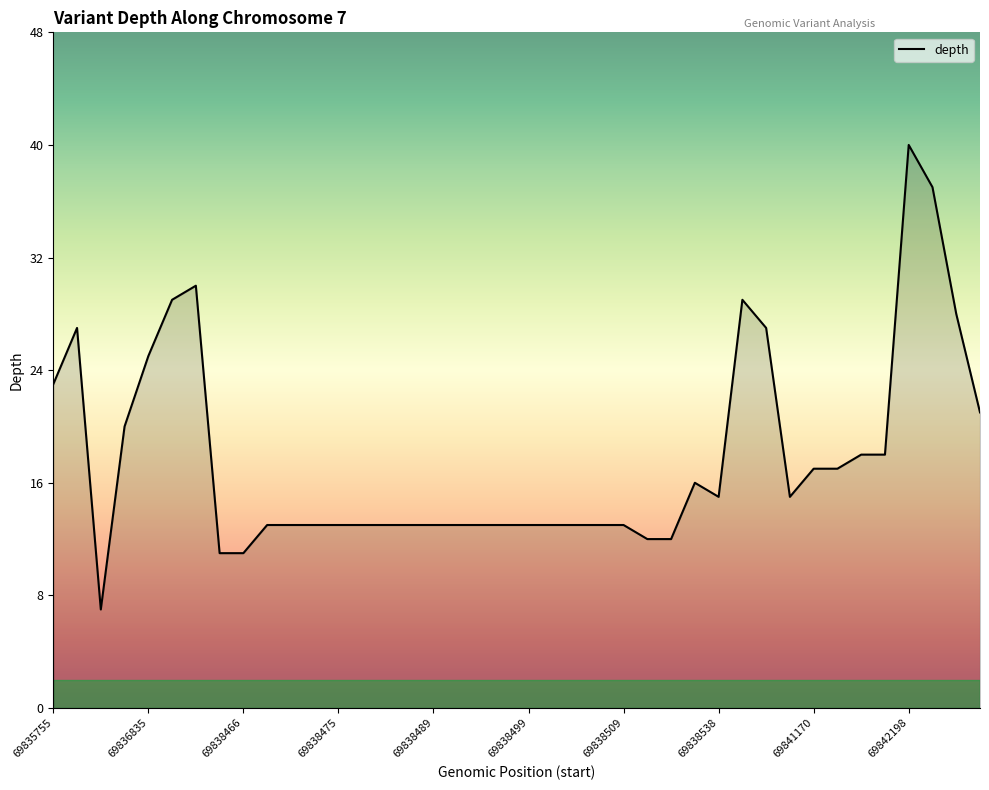

What is the difference between the maximum and minimum values?

33